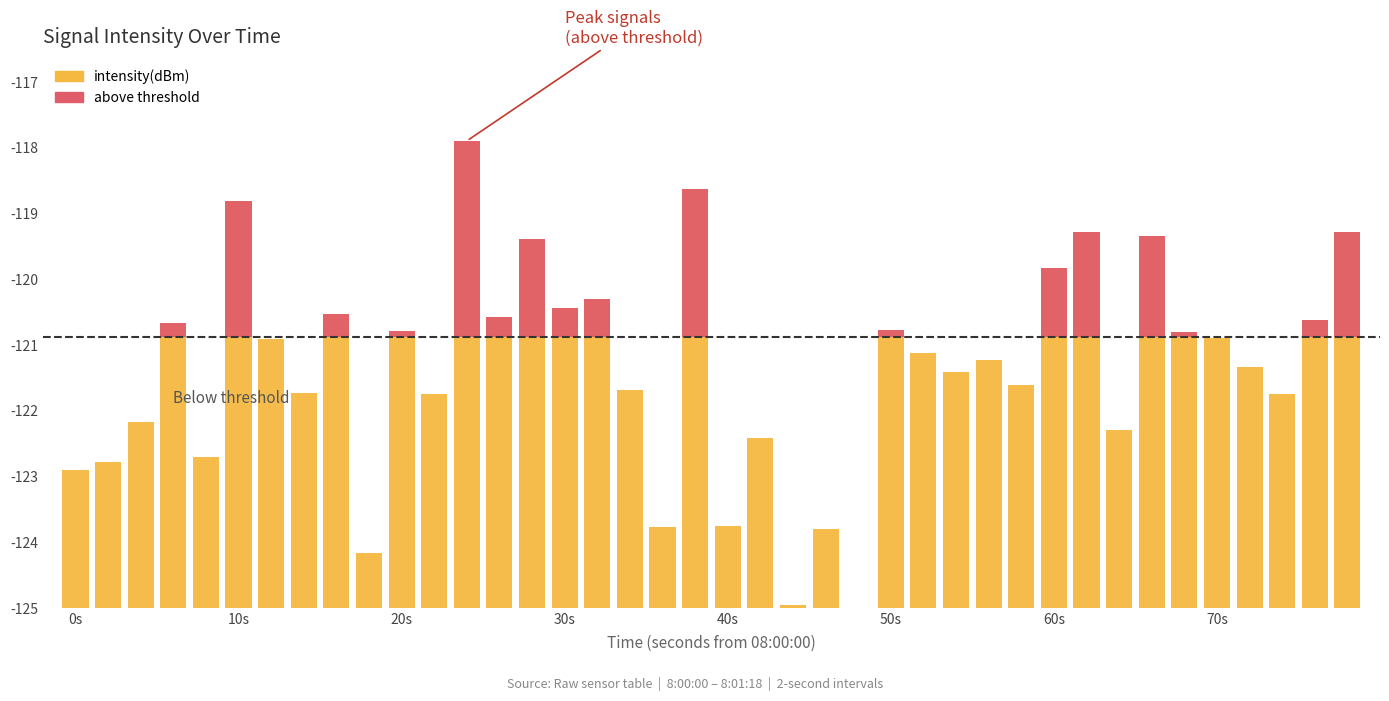

What is the sum of all above threshold values?

17.1